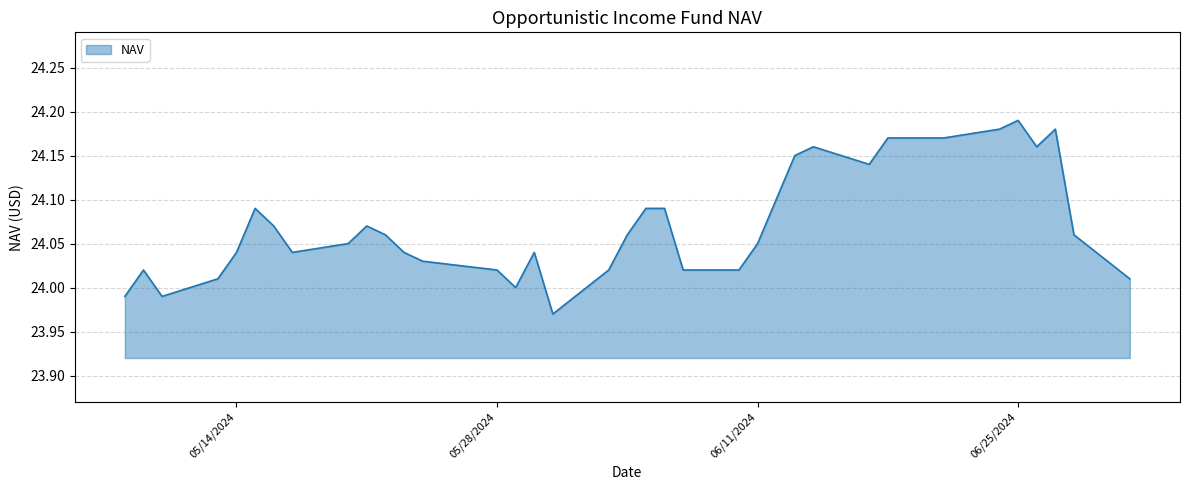

Is this an area chart (filled region under the line)?

Yes